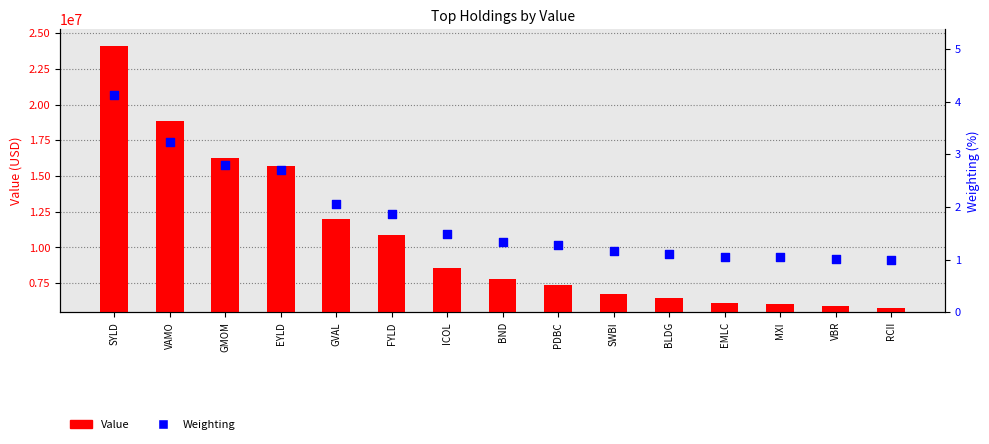

Which series reaches the maximum Y coordinate?

Value